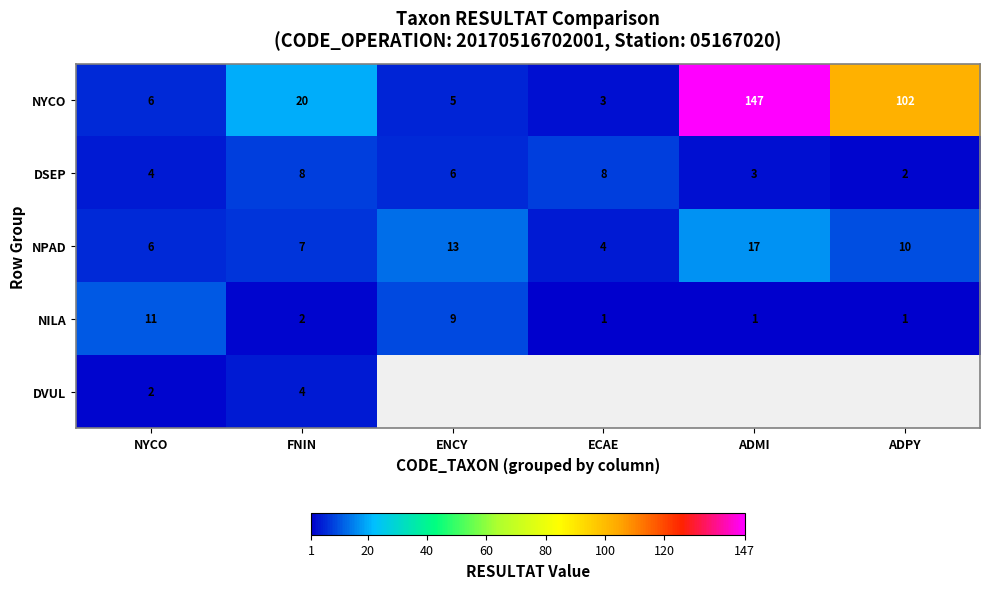

The DVUL series shows 2 at NYCO. True or false?

True